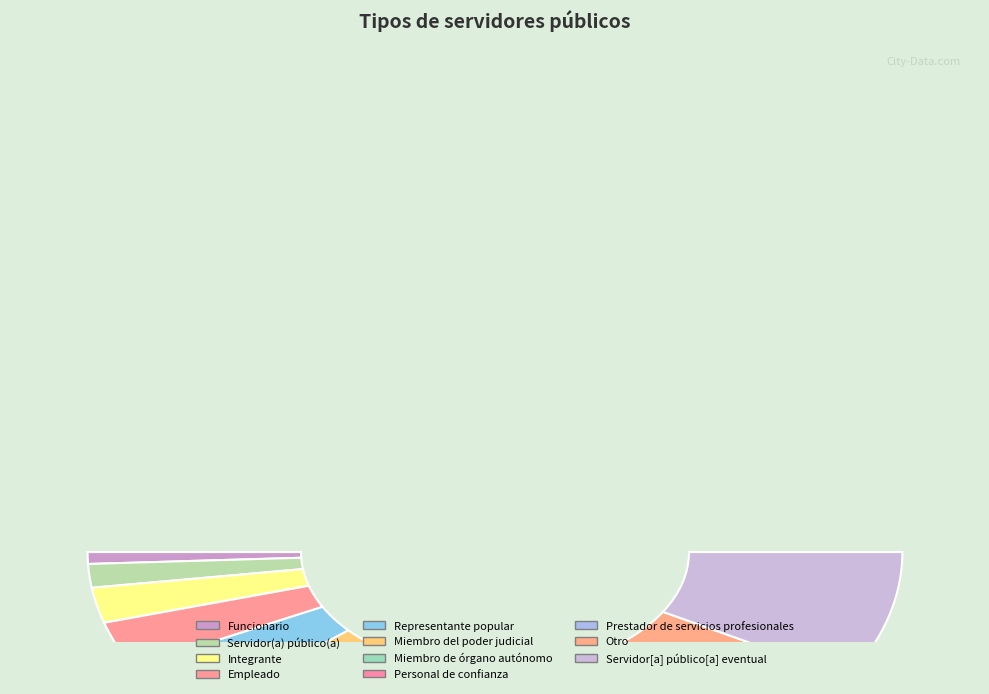

What is the ratio of the value at Personal de confianza to the value at Miembro del poder judicial?

1.3